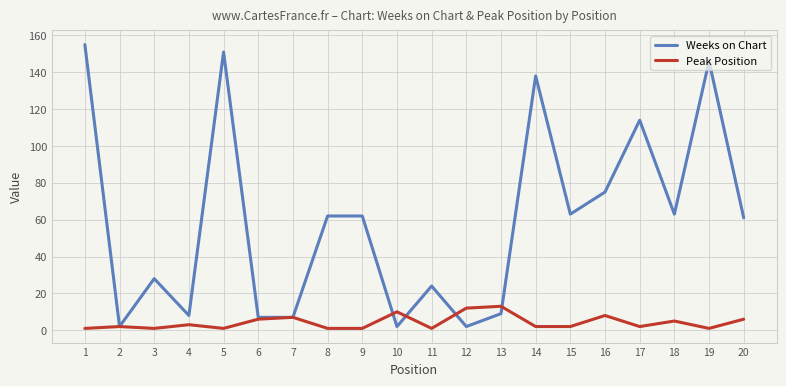

Rank the series by their maximum value, from highest to lowest.

Weeks on Chart, Peak Position